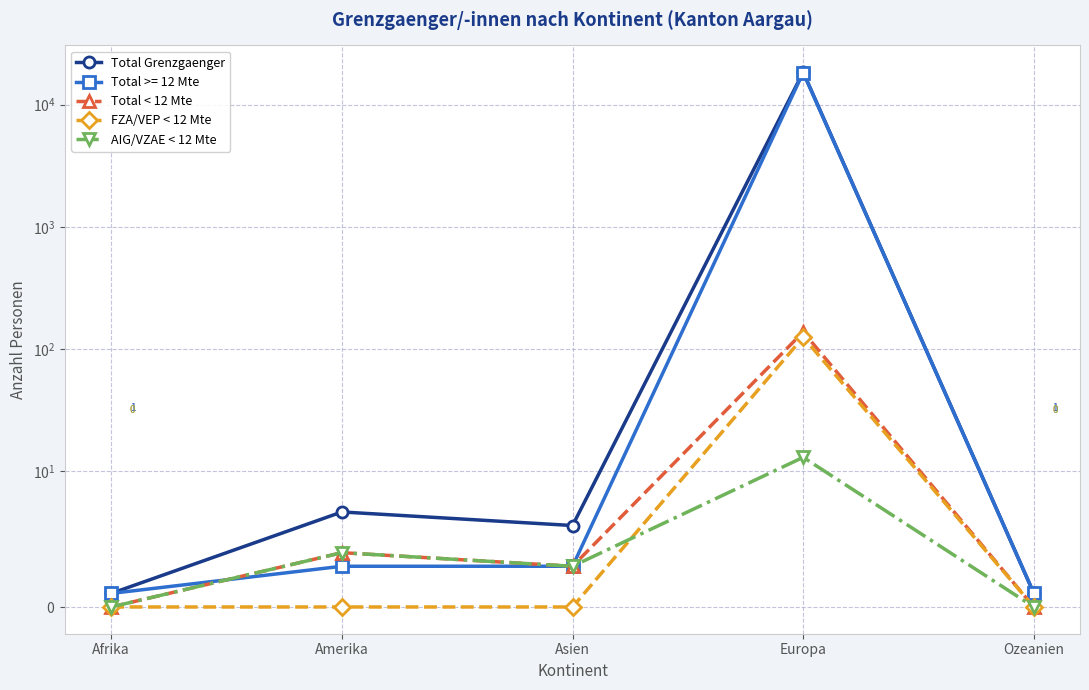

Which has a higher value, Europa or Afrika?

Europa